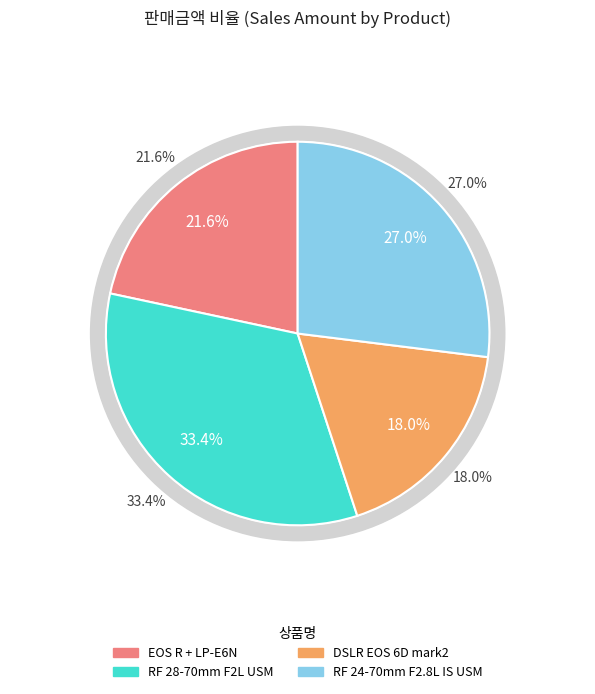

To the nearest percent, what percentage of the pie is [본사직영] 캐논 DSLR EOS 6D mark2?

18%